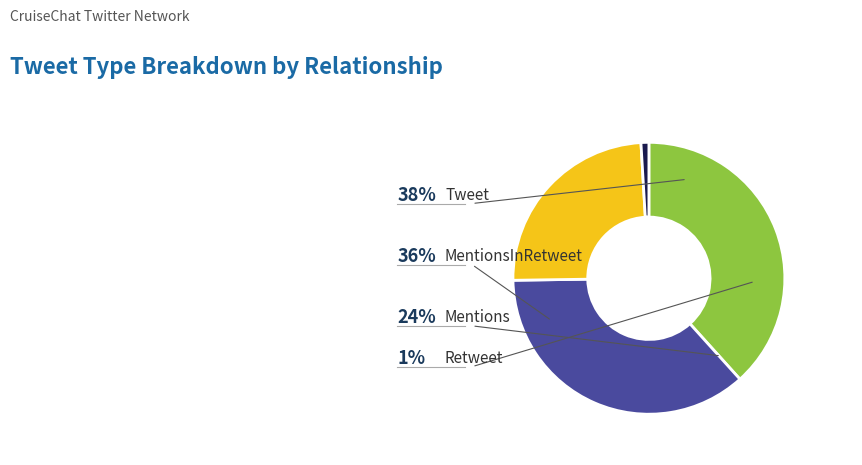

To the nearest percent, what is the combined percentage of Tweet and Retweet?

39%